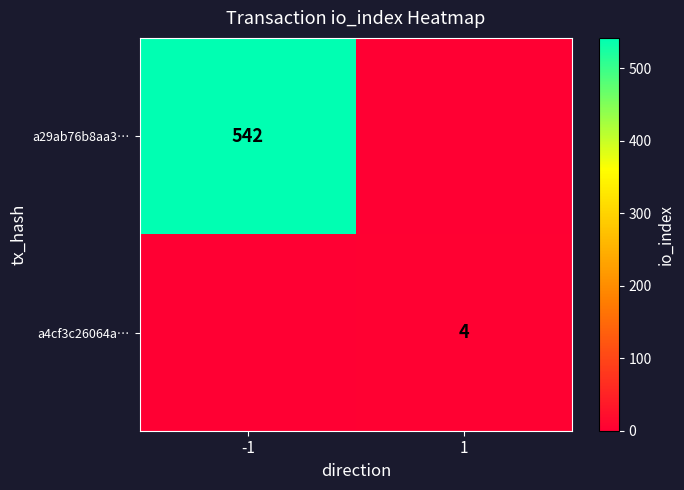

True or false: a29ab76b8aa3… has a value of 223 at -1.

False